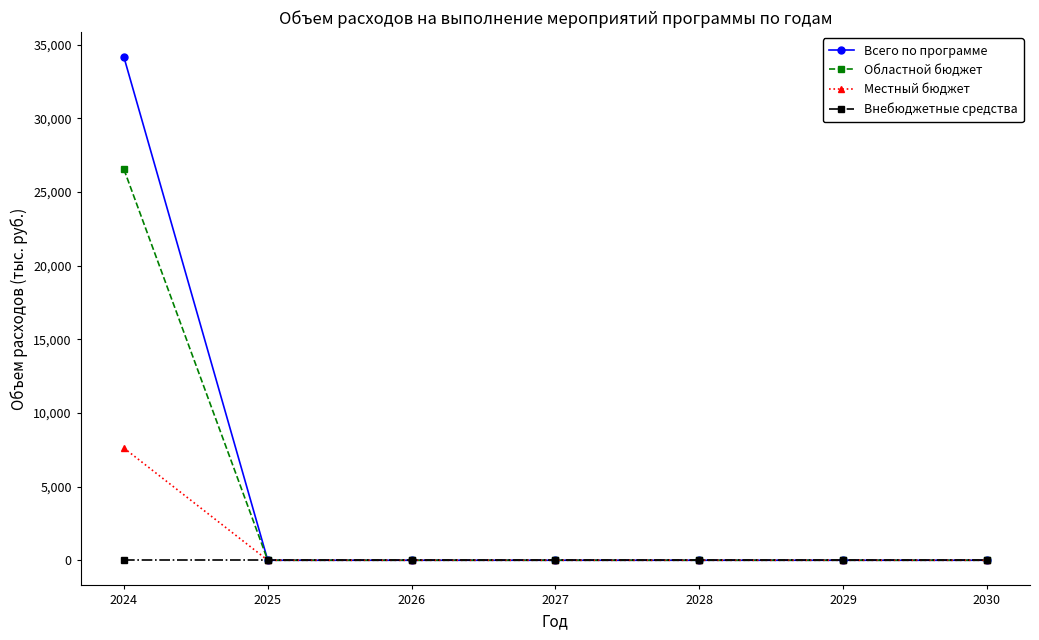

What is the difference between the maximum and minimum values in the Местный бюджет series?

7617.8